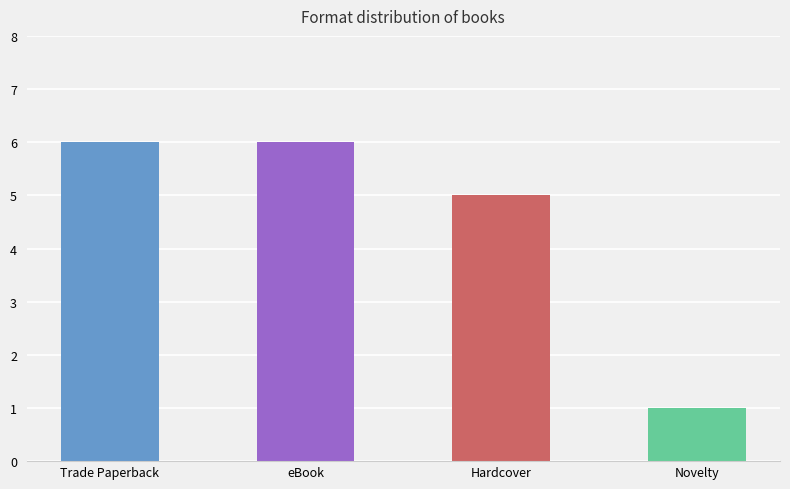

True or false: the data shows 1 at Novelty.

False